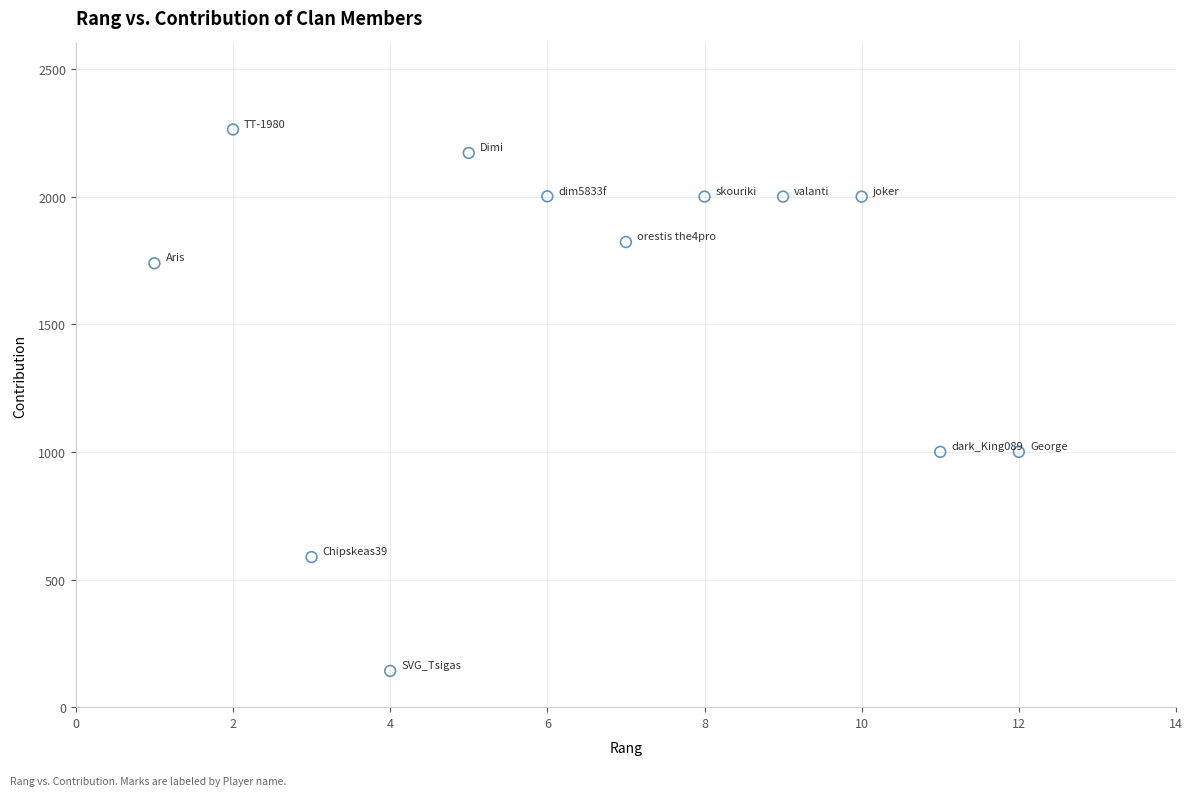

What is the range of Y values (max minus min)?

2121